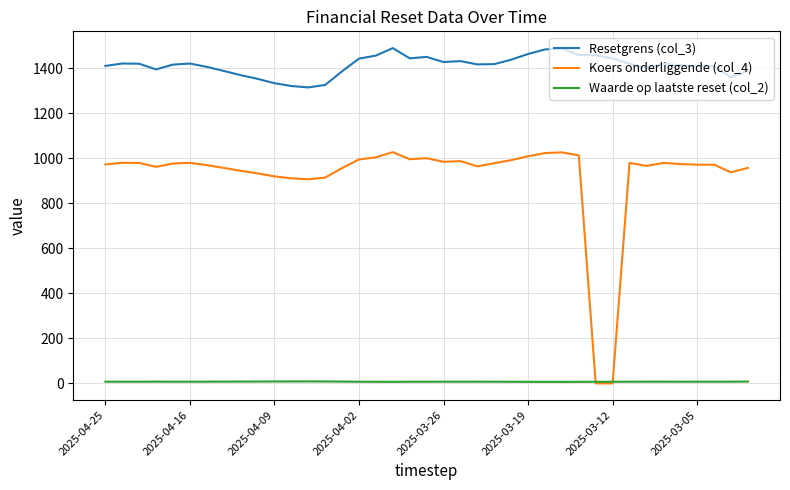

True or false: Koers onderliggende (col_4) and Resetgrens (col_3) intersect in this chart.

False